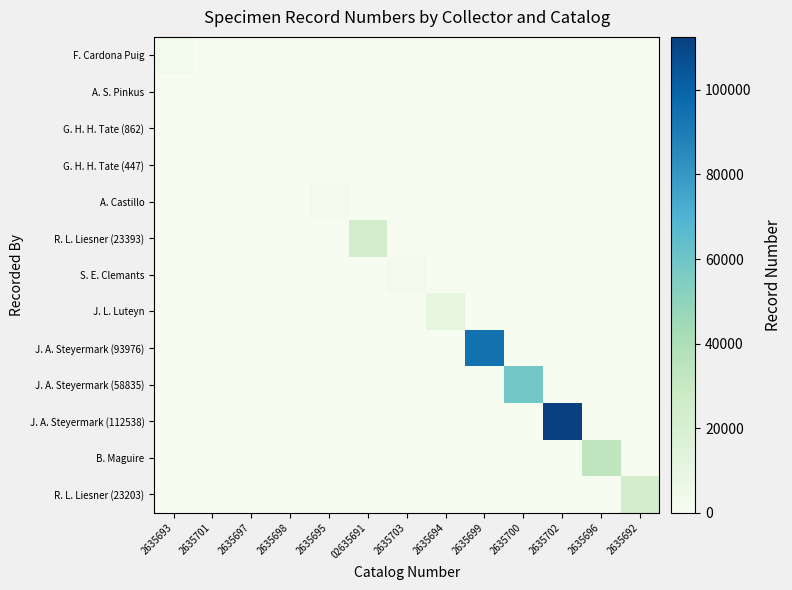

Reading left to right, transcribe all the data shown in this chart.

F. Cardona Puig: 2635693=2719	2635701=0	2635697=0	2635698=0	2635695=0	02635691=0	2635703=0	2635694=0	2635699=0	2635700=0	2635702=0	2635696=0	2635692=0
A. S. Pinkus: 2635693=0	2635701=115	2635697=0	2635698=0	2635695=0	02635691=0	2635703=0	2635694=0	2635699=0	2635700=0	2635702=0	2635696=0	2635692=0
G. H. H. Tate (862): 2635693=0	2635701=0	2635697=862	2635698=0	2635695=0	02635691=0	2635703=0	2635694=0	2635699=0	2635700=0	2635702=0	2635696=0	2635692=0
G. H. H. Tate (447): 2635693=0	2635701=0	2635697=0	2635698=447	2635695=0	02635691=0	2635703=0	2635694=0	2635699=0	2635700=0	2635702=0	2635696=0	2635692=0
A. Castillo: 2635693=0	2635701=0	2635697=0	2635698=0	2635695=2256	02635691=0	2635703=0	2635694=0	2635699=0	2635700=0	2635702=0	2635696=0	2635692=0
R. L. Liesner (23393): 2635693=0	2635701=0	2635697=0	2635698=0	2635695=0	02635691=23393	2635703=0	2635694=0	2635699=0	2635700=0	2635702=0	2635696=0	2635692=0
S. E. Clemants: 2635693=0	2635701=0	2635697=0	2635698=0	2635695=0	02635691=0	2635703=2452	2635694=0	2635699=0	2635700=0	2635702=0	2635696=0	2635692=0
J. L. Luteyn: 2635693=0	2635701=0	2635697=0	2635698=0	2635695=0	02635691=0	2635703=0	2635694=9753	2635699=0	2635700=0	2635702=0	2635696=0	2635692=0
J. A. Steyermark (93976): 2635693=0	2635701=0	2635697=0	2635698=0	2635695=0	02635691=0	2635703=0	2635694=0	2635699=93976	2635700=0	2635702=0	2635696=0	2635692=0
J. A. Steyermark (58835): 2635693=0	2635701=0	2635697=0	2635698=0	2635695=0	02635691=0	2635703=0	2635694=0	2635699=0	2635700=58835	2635702=0	2635696=0	2635692=0
J. A. Steyermark (112538): 2635693=0	2635701=0	2635697=0	2635698=0	2635695=0	02635691=0	2635703=0	2635694=0	2635699=0	2635700=0	2635702=112538	2635696=0	2635692=0
B. Maguire: 2635693=0	2635701=0	2635697=0	2635698=0	2635695=0	02635691=0	2635703=0	2635694=0	2635699=0	2635700=0	2635702=0	2635696=33533	2635692=0
R. L. Liesner (23203): 2635693=0	2635701=0	2635697=0	2635698=0	2635695=0	02635691=0	2635703=0	2635694=0	2635699=0	2635700=0	2635702=0	2635696=0	2635692=23203